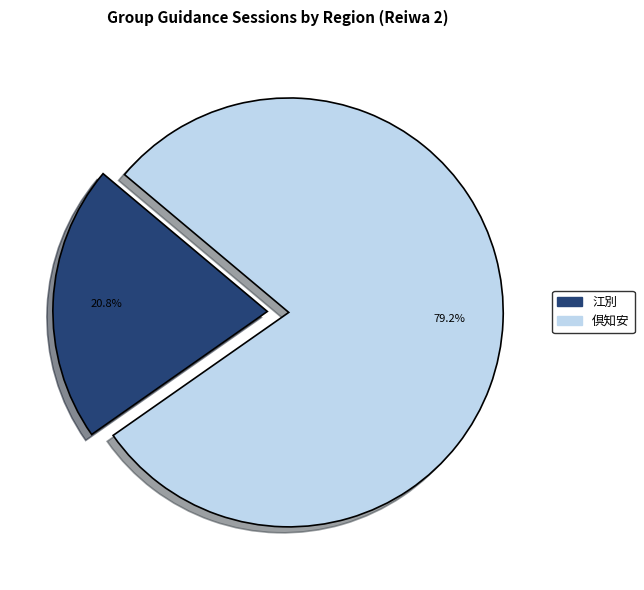

Is there a majority slice in this chart?

Yes